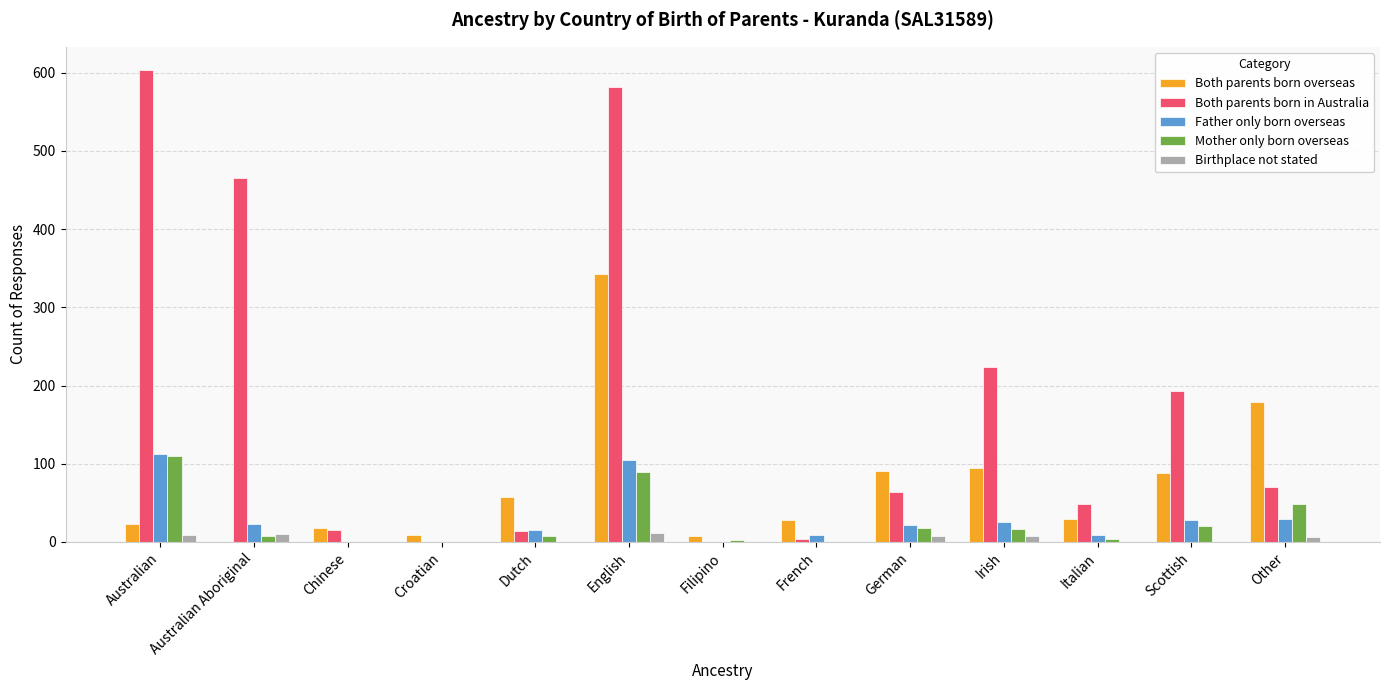

At which label does Both parents born overseas first exceed 29?

Dutch